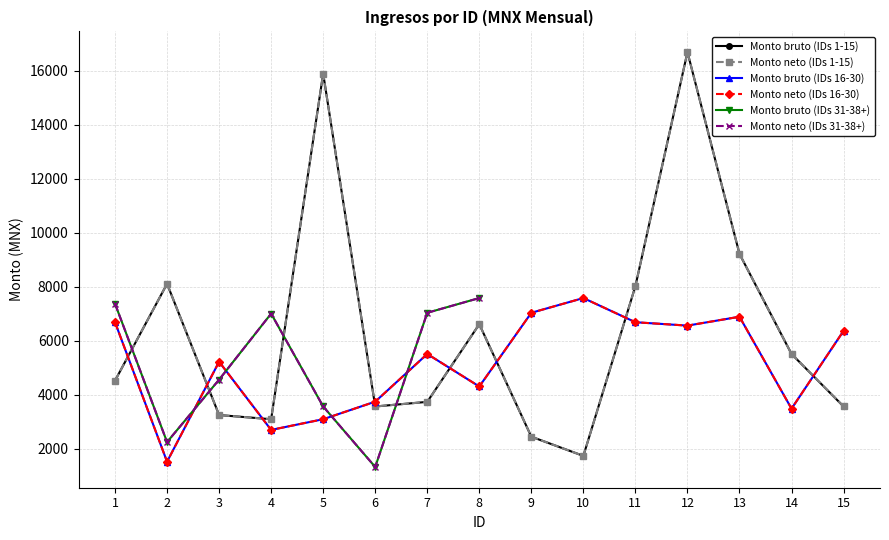

Count the number of data series in this chart.

6